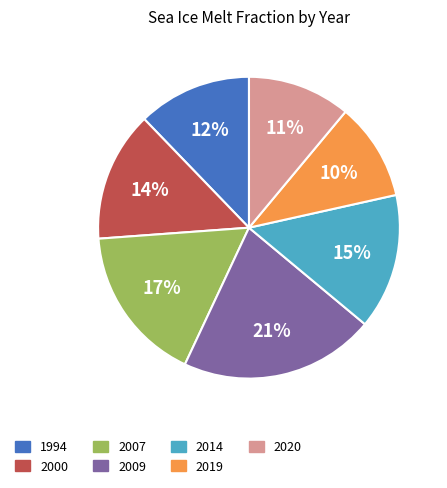

What percentage is the 2007 slice, to the nearest percent?

17%